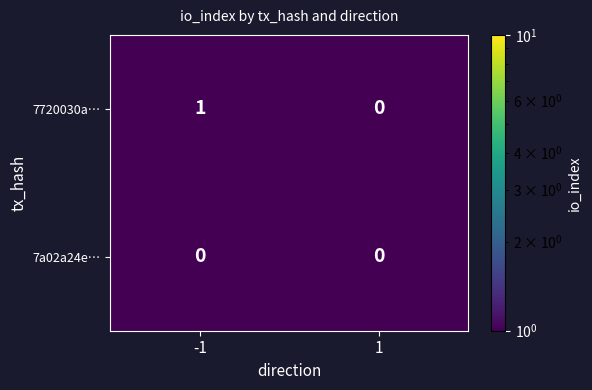

At which category is the sum across all series the highest?

-1